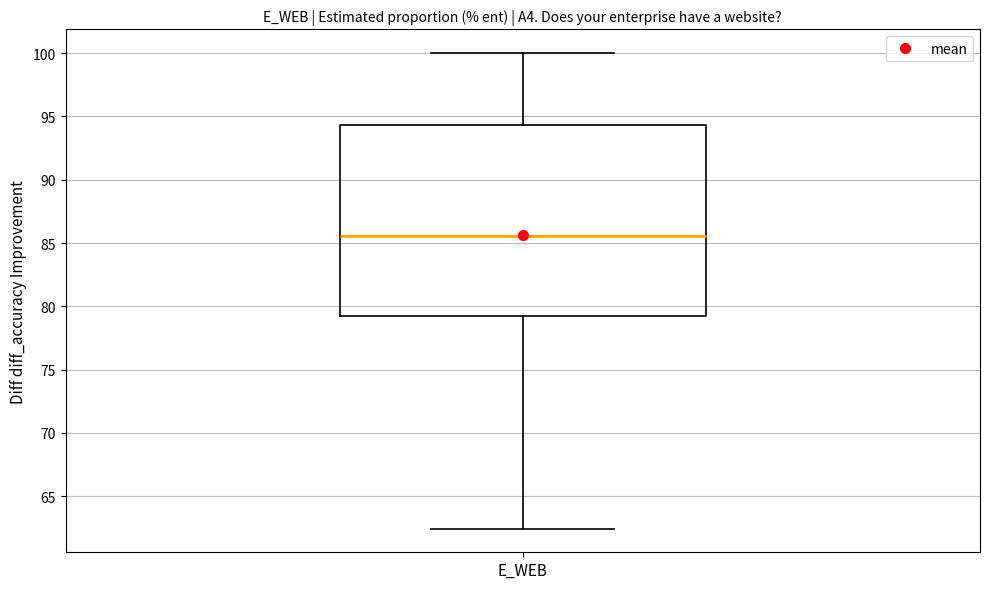

Where does the median line of the box for E_WEB sit on the y-axis? The values are not printed on the chart, so give them approximately, as read against the axis.

85.5